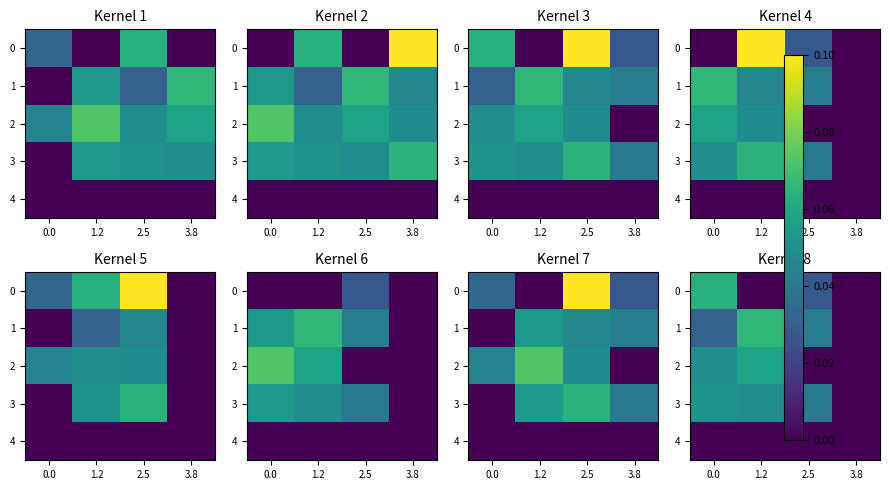

How many values in row_0 are above zero?

2